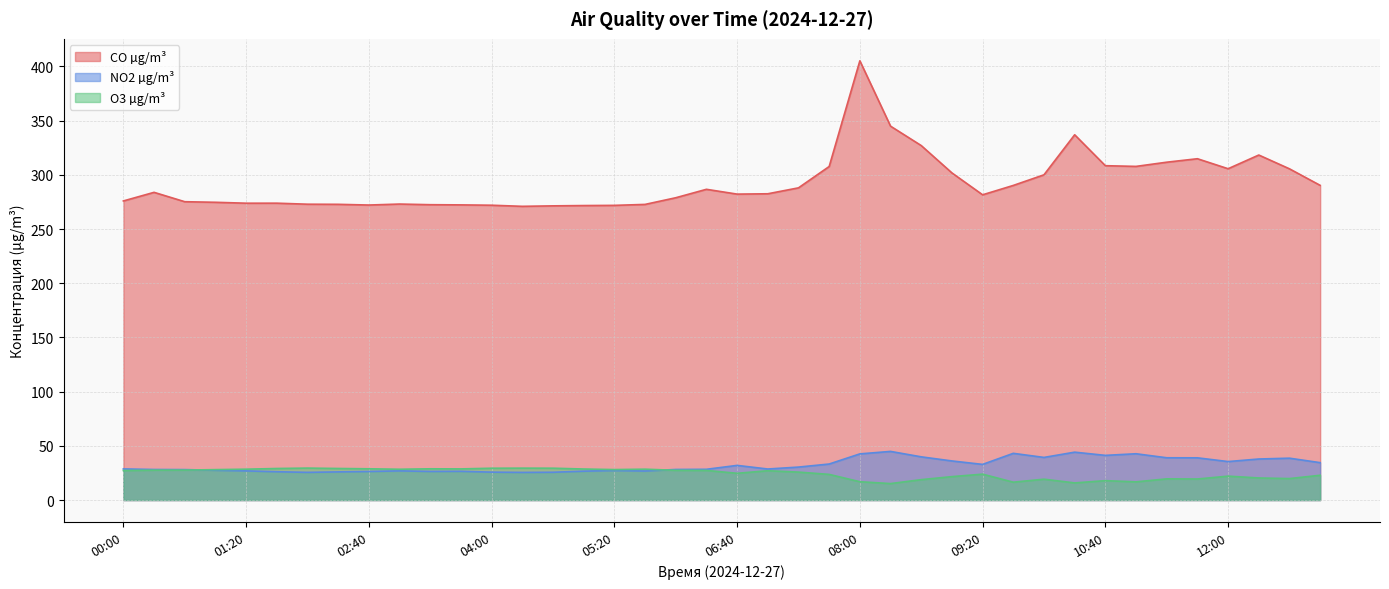

True or false: NO2 µg/m³ and CO µg/m³ intersect in this chart.

False